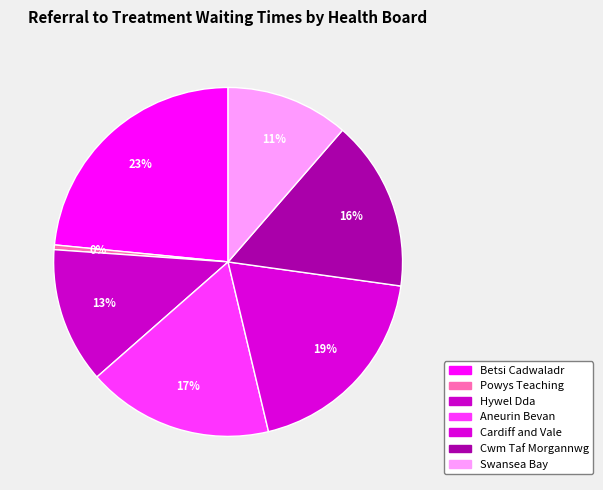

What percentage do Betsi Cadwaladr and Aneurin Bevan together represent?

40.7%